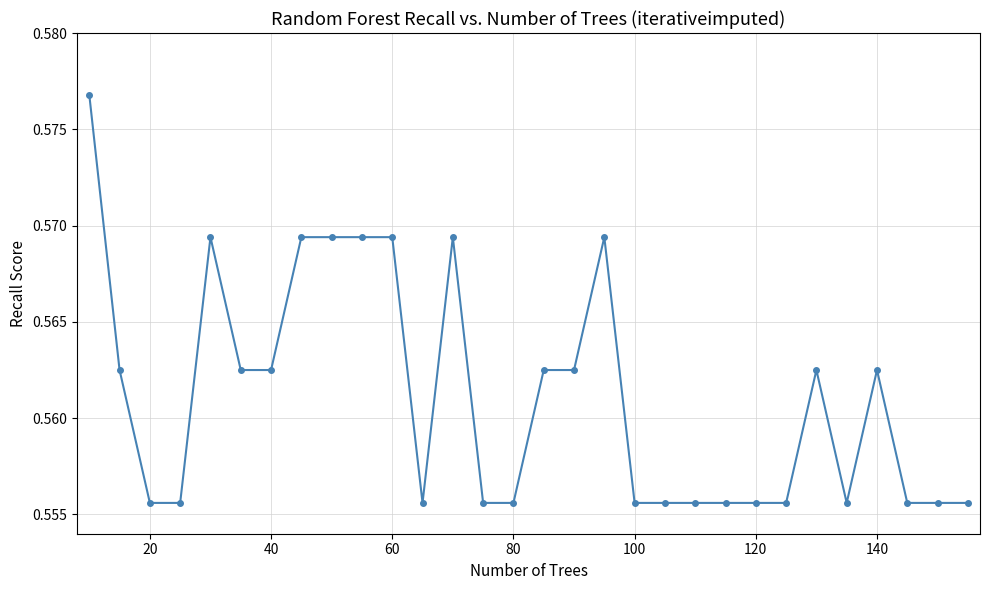

True or false: the data has more than 2 interior local peaks.

True